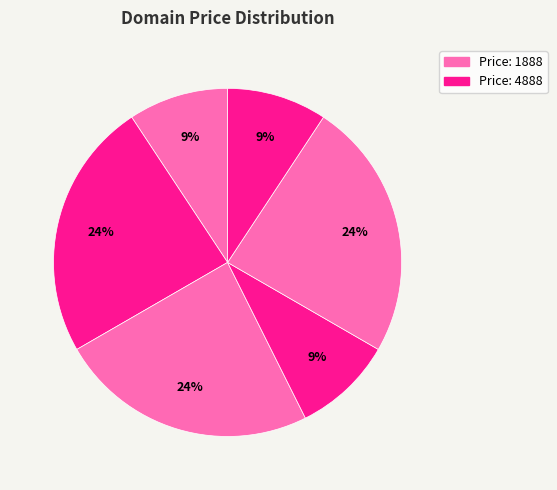

How many slices are in this pie chart?

6